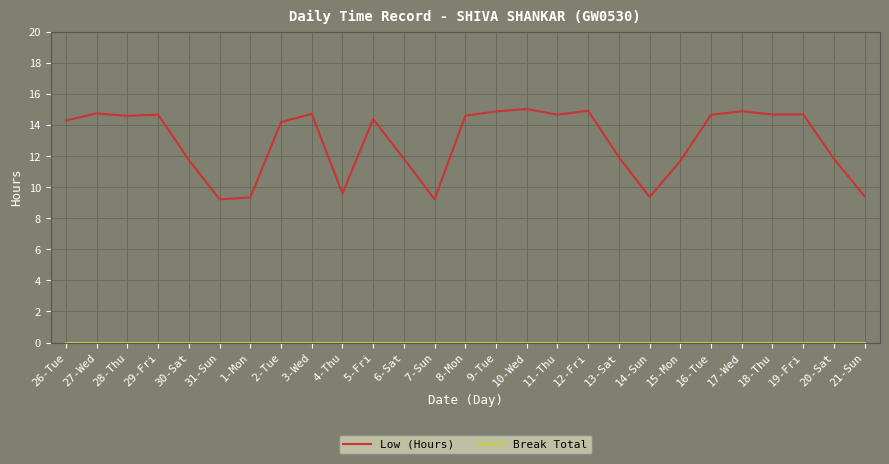

Which series has the largest range (max minus min)?

Low (Hours)